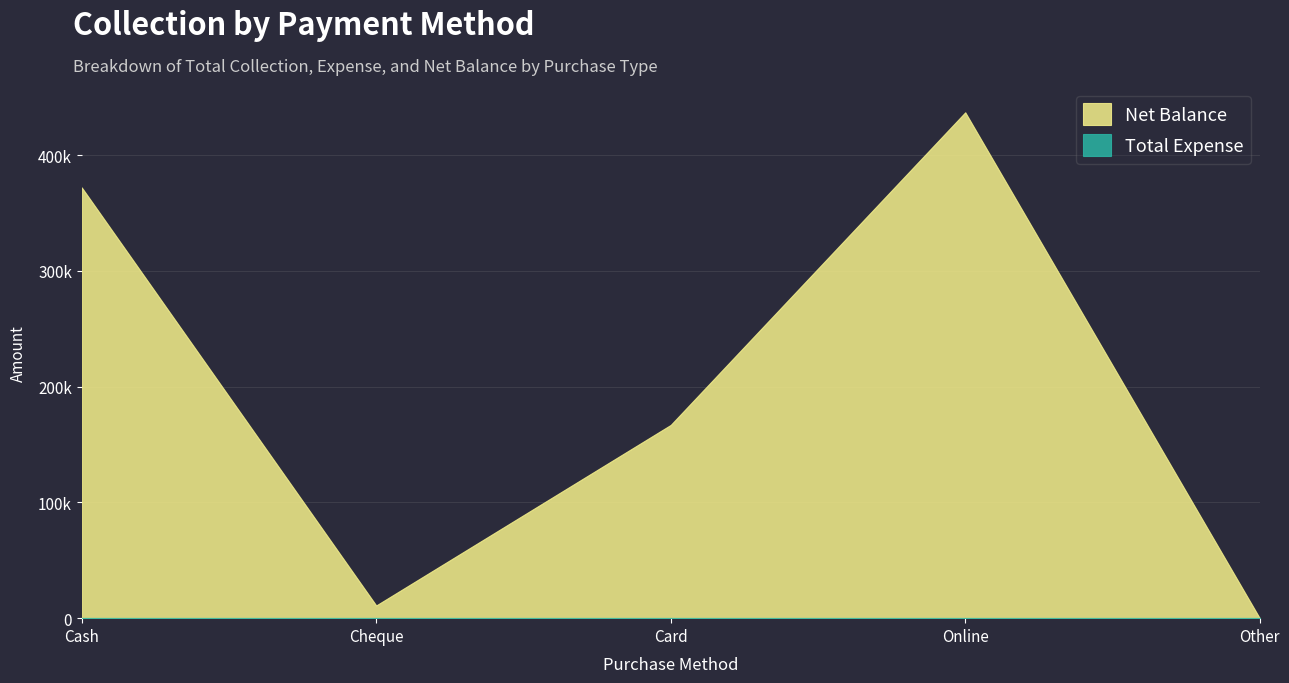

At which label does Net Balance reach its minimum?

Other